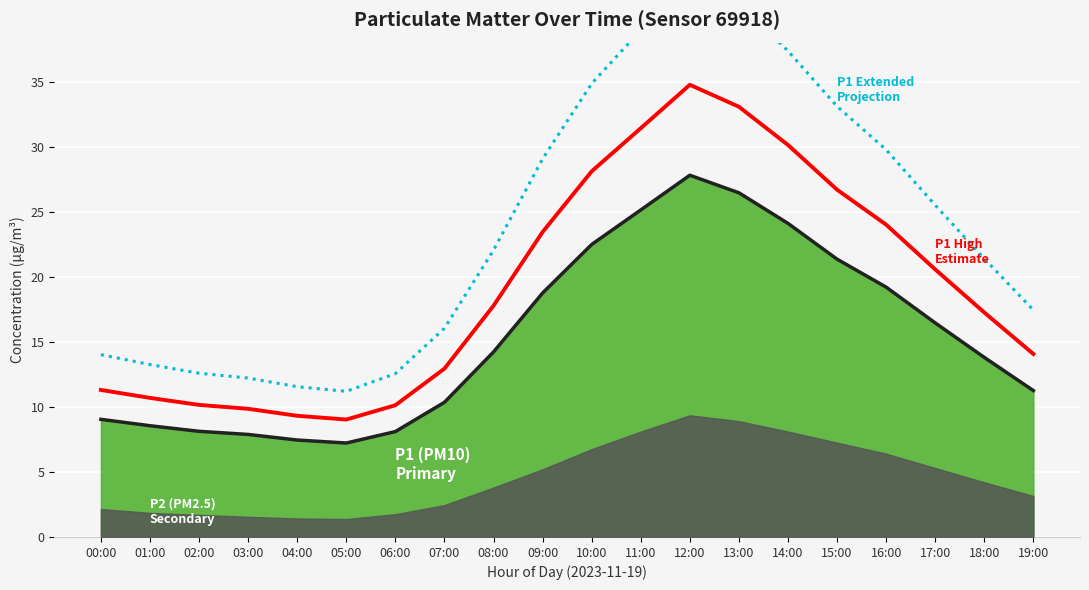

How many lines are shown in the chart?

3